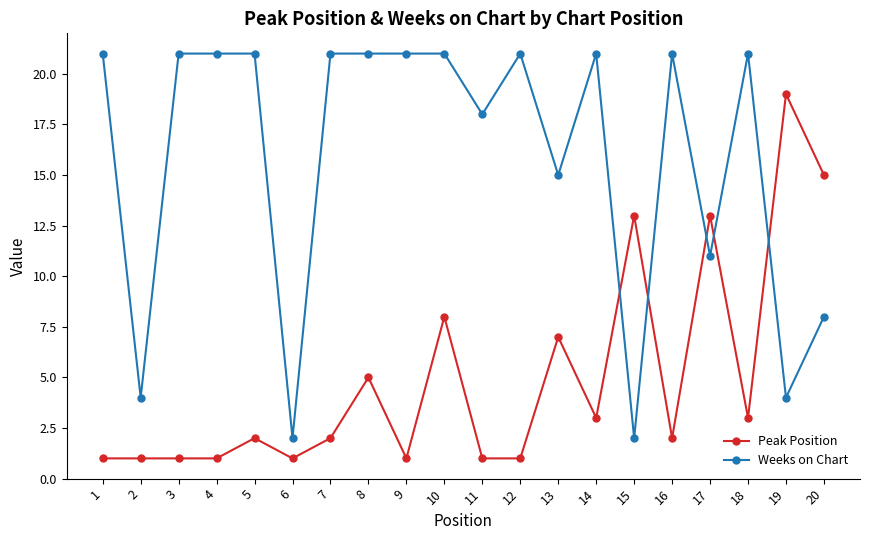

How many Weeks on Chart values are between 11 and 21?

15